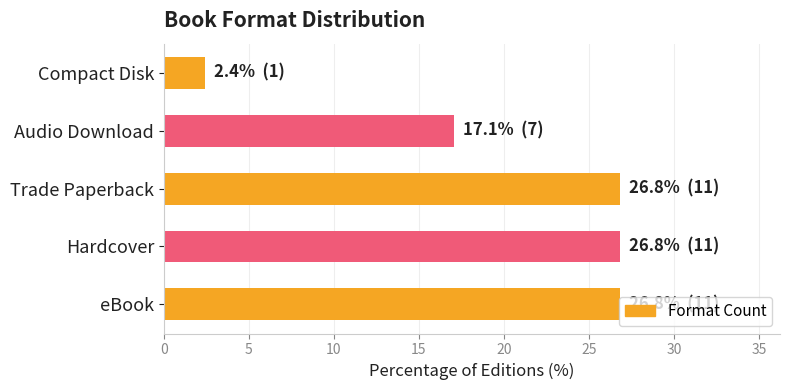

What is the average value?

20.0